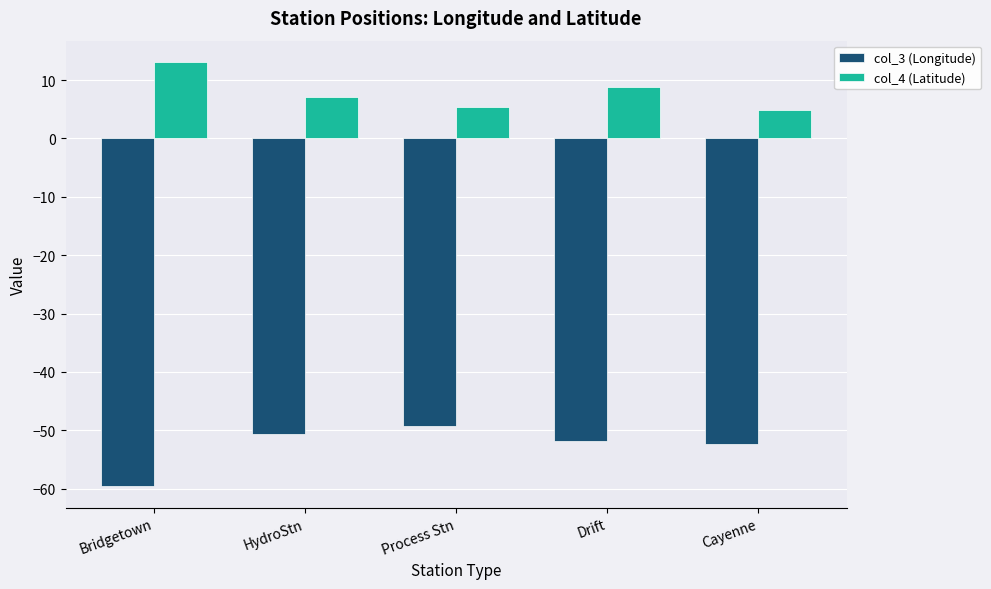

What is the value of the col_4 (Latitude) bar at the 1st from the left?

13.1